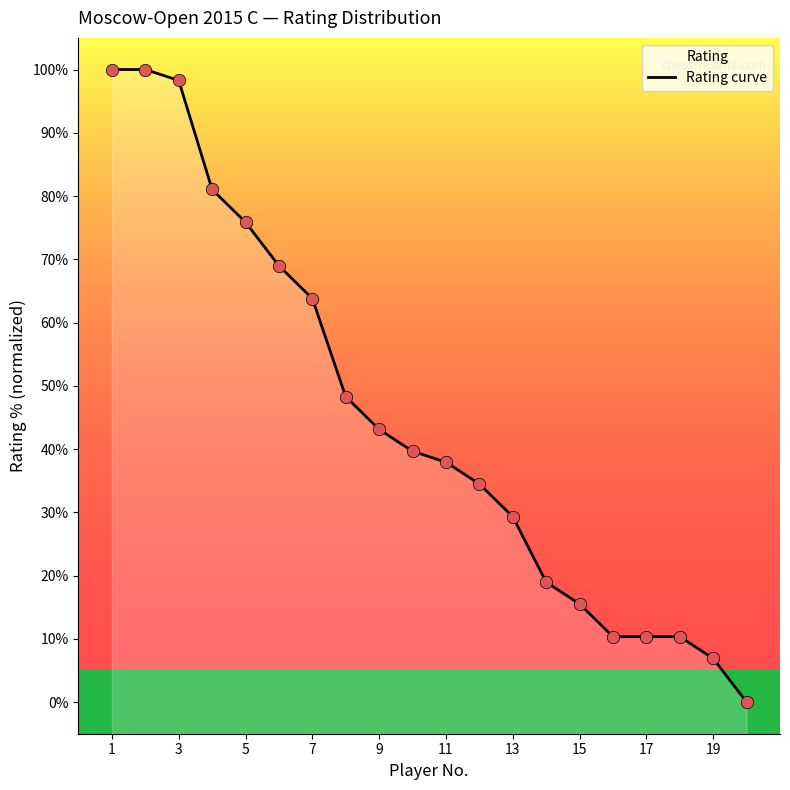

What is the ratio of the value at 13 to the value at 11?

0.8